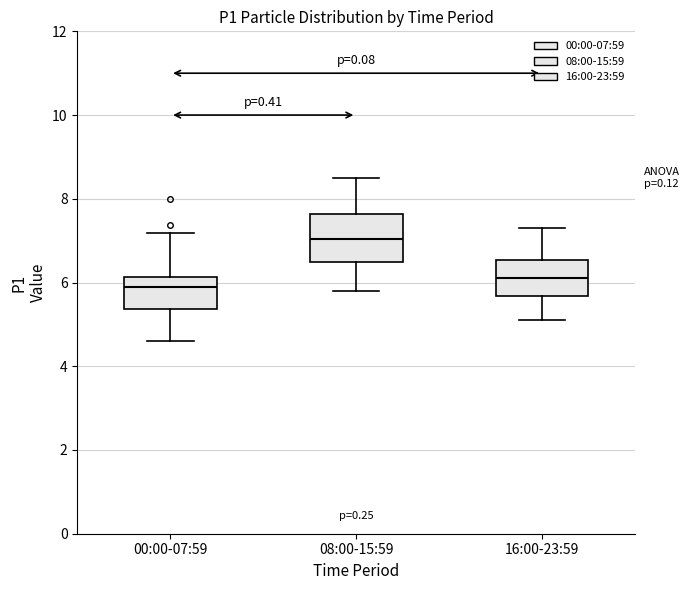

Where does the upper whisker of the box for 00:00-07:59 end on the y-axis? The values are not printed on the chart, so give them approximately, as read against the axis.

7.2